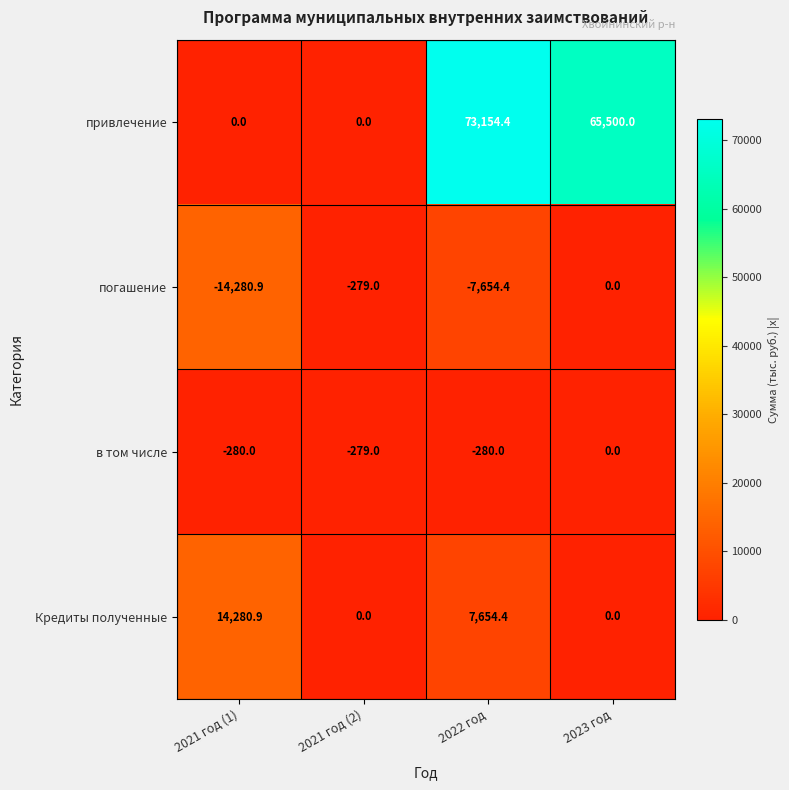

The в том числе series shows -280.0 at 2021 год (1). True or false?

True